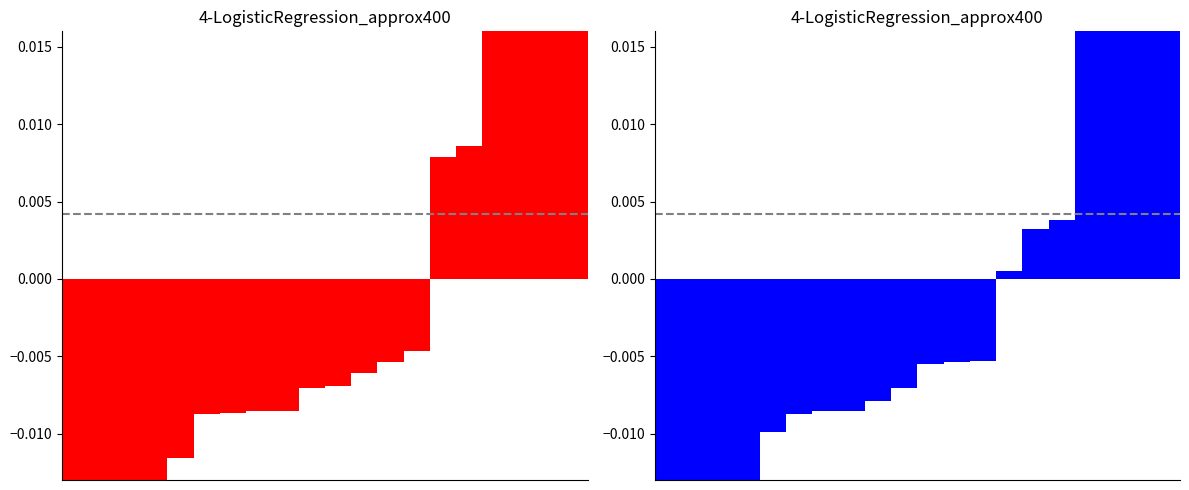

List the labels in order of Verkauf value, smallest first.

0, 1, 2, 3, 4, 5, 6, 7, 8, 9, 10, 11, 12, 13, 14, 15, 16, 17, 18, 19